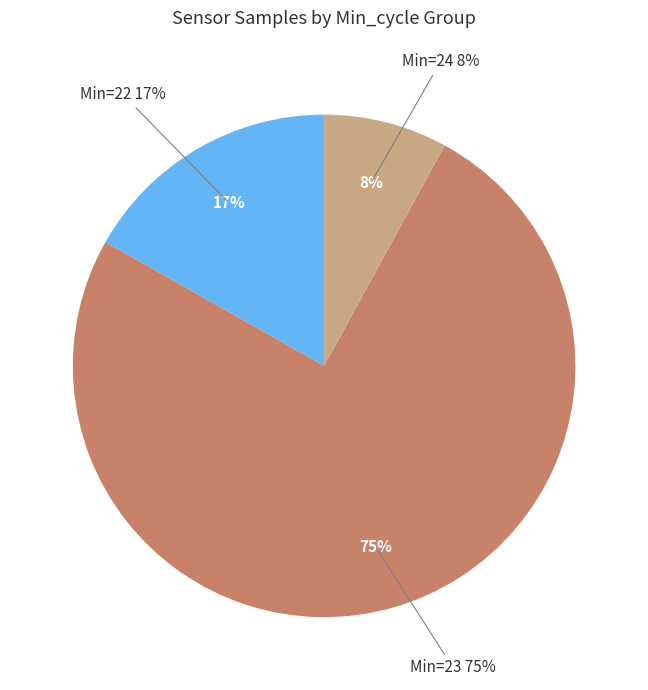

True or false: 23 accounts for 4% of the total.

False